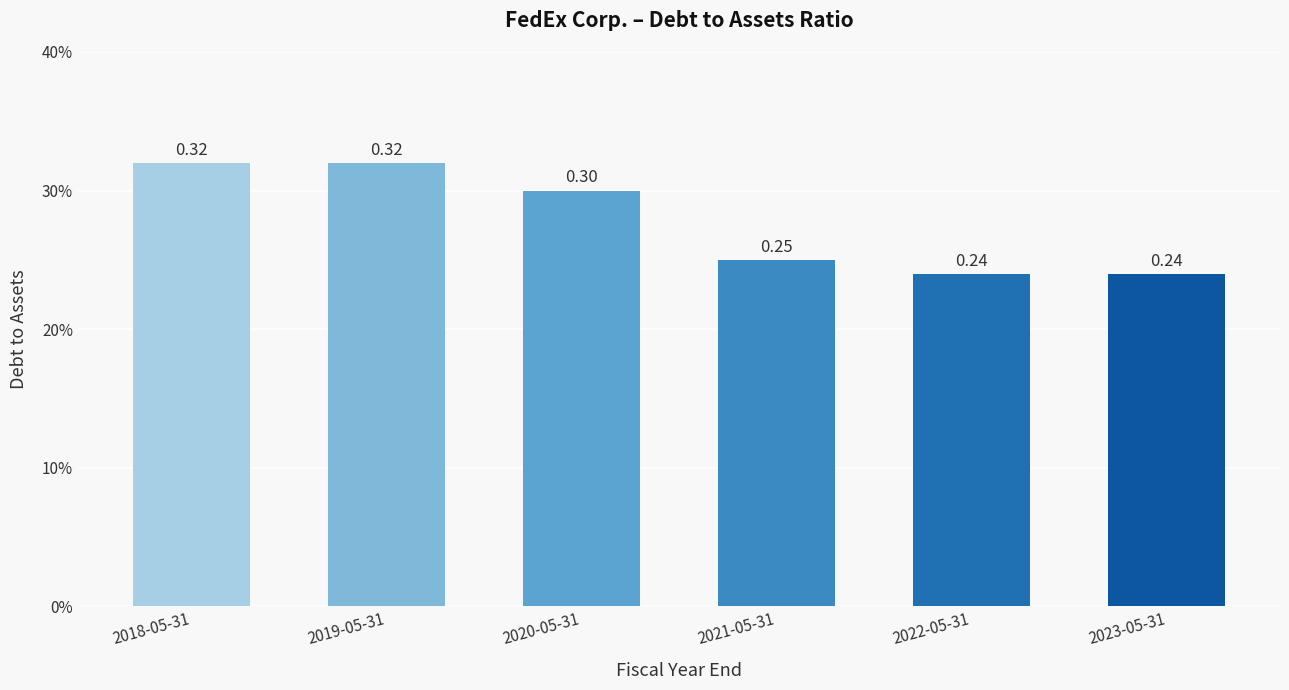

At which category does the chart reach its minimum across all series?

2022-05-31